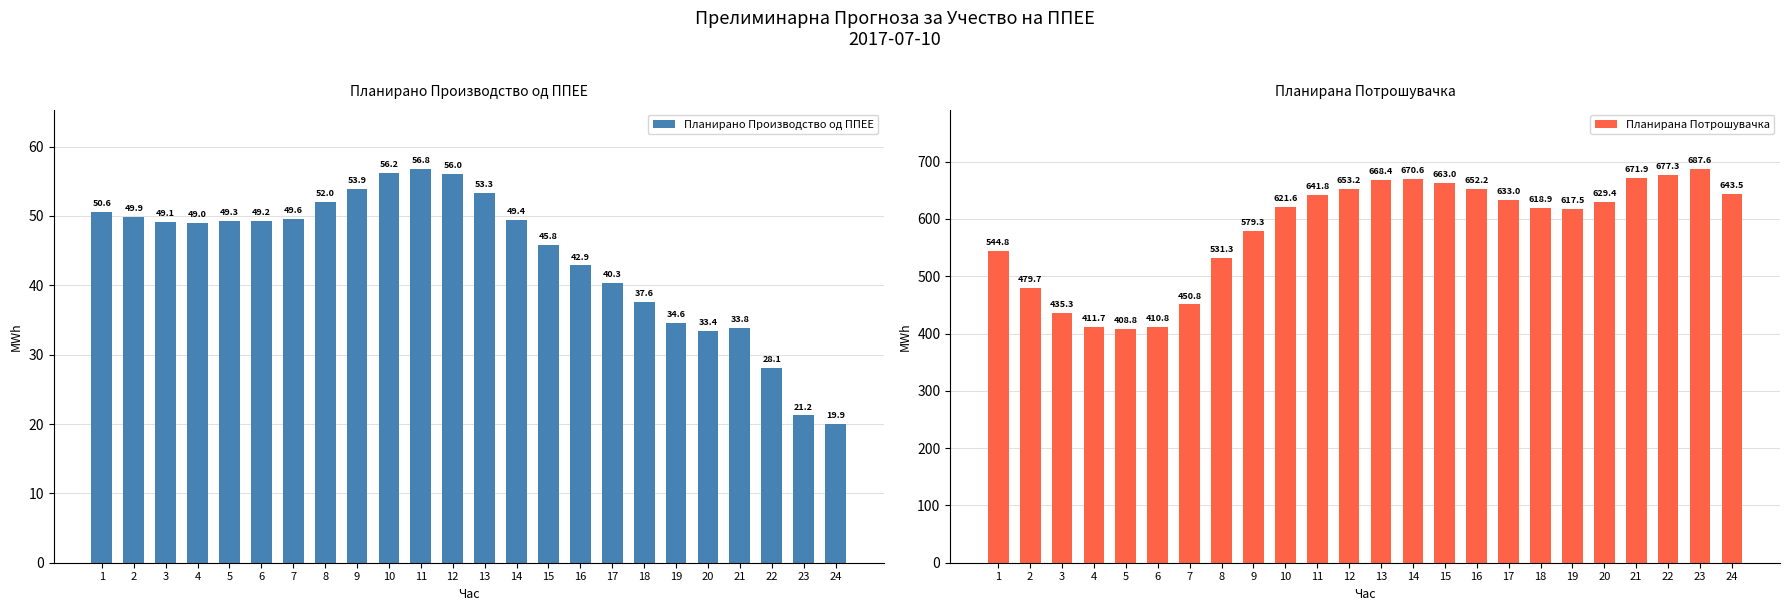

The value of Планирано Производство од ППЕЕ at 3 is 83.3. True or false?

False